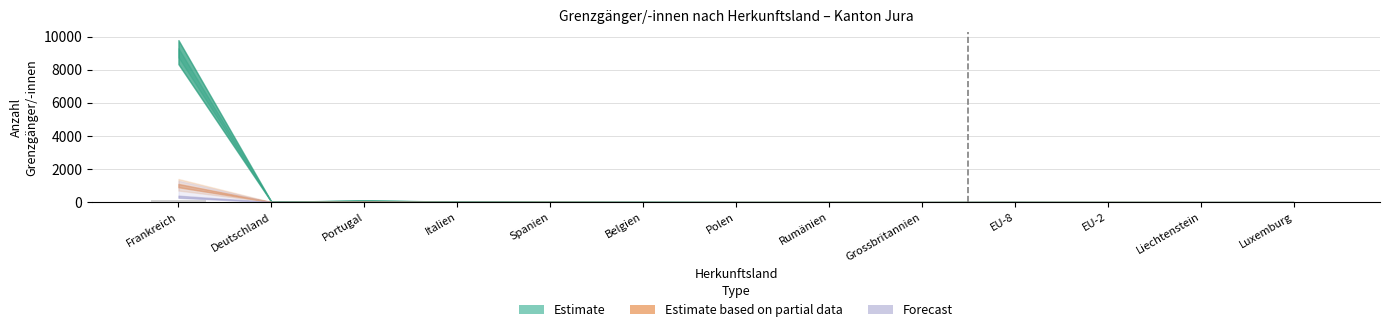

The value at EU-8 is 13. True or false?

False